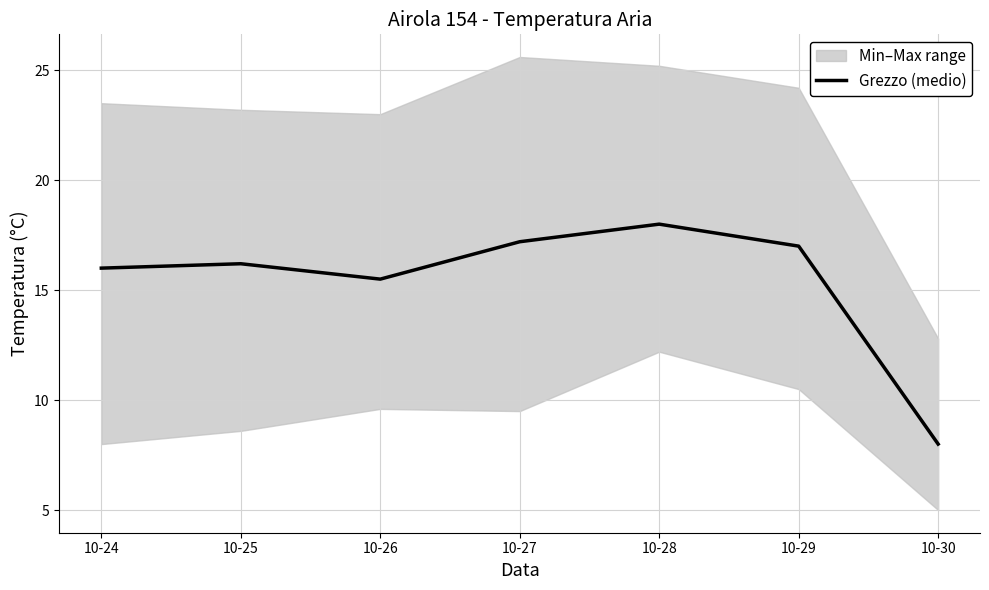

Rank the categories by value from lowest to highest.

10-30, 10-26, 10-24, 10-25, 10-29, 10-27, 10-28